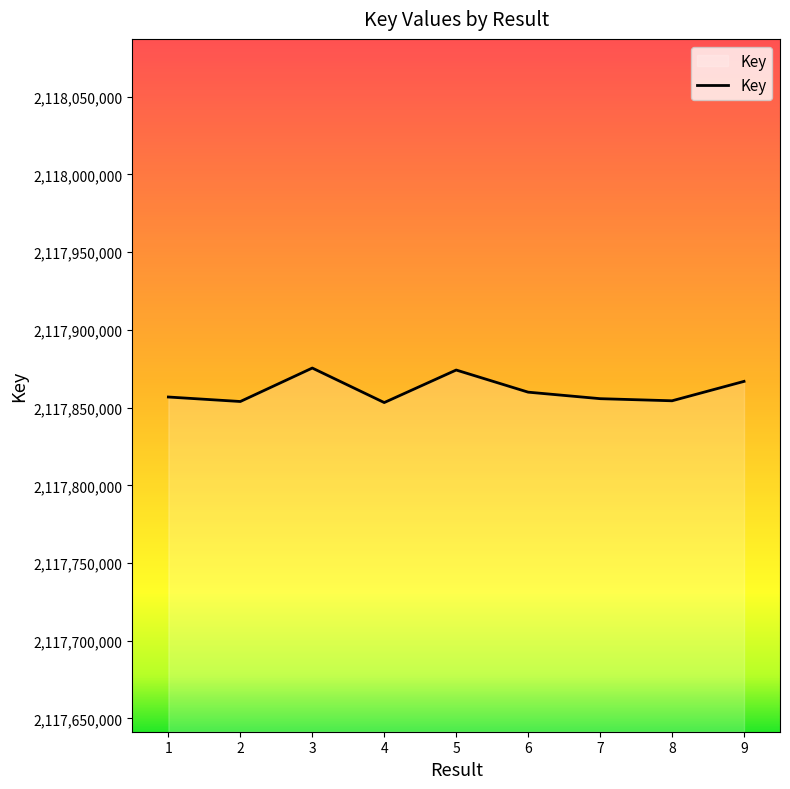

How many interior local peaks (higher than both neighbors) does the data have?

2